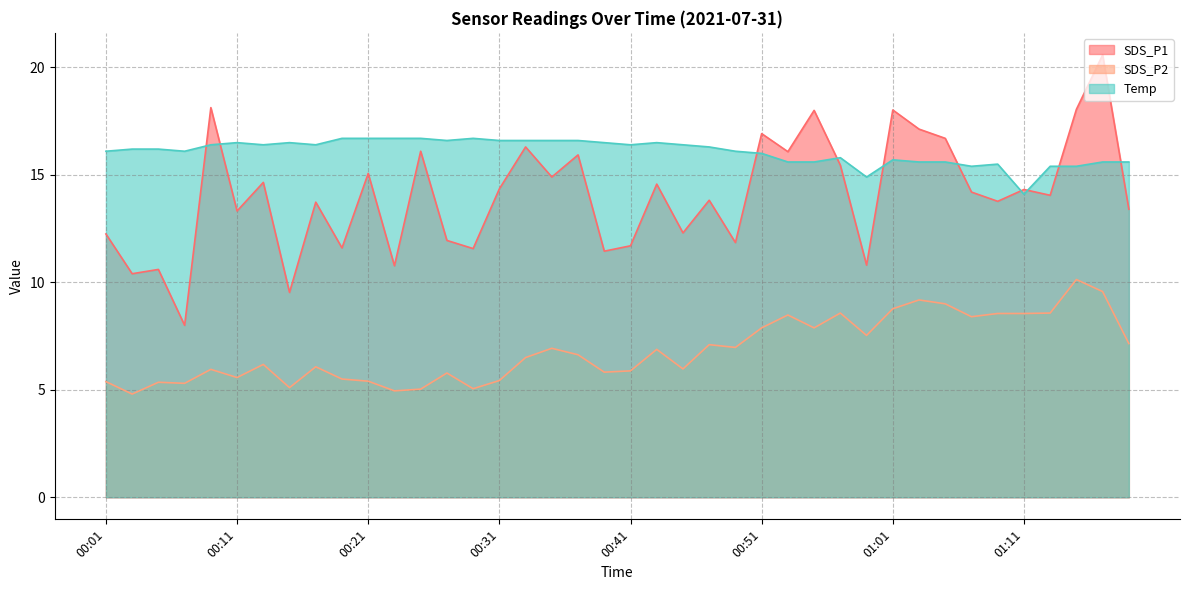

True or false: SDS_P1 and SDS_P2 intersect in this chart.

False